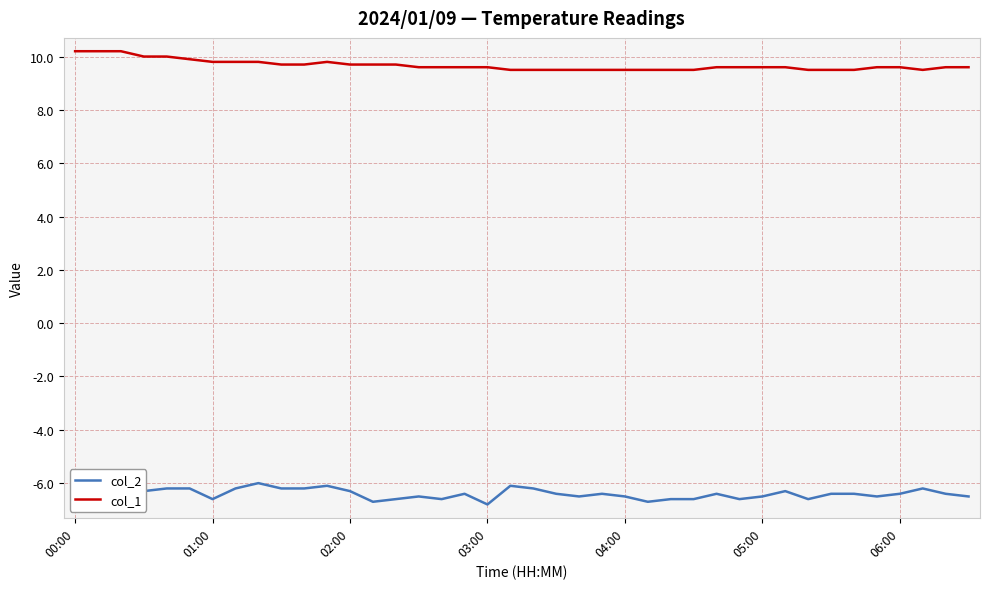

The value of col_1 at 05:00 is 9.6. True or false?

True